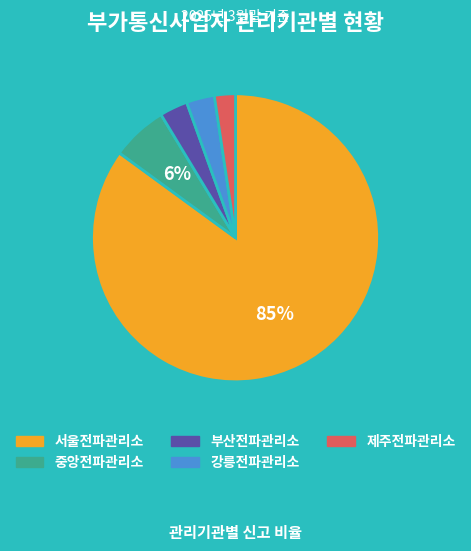

Do 중앙전파관리소 and 부산전파관리소 together represent more than half of the pie?

No